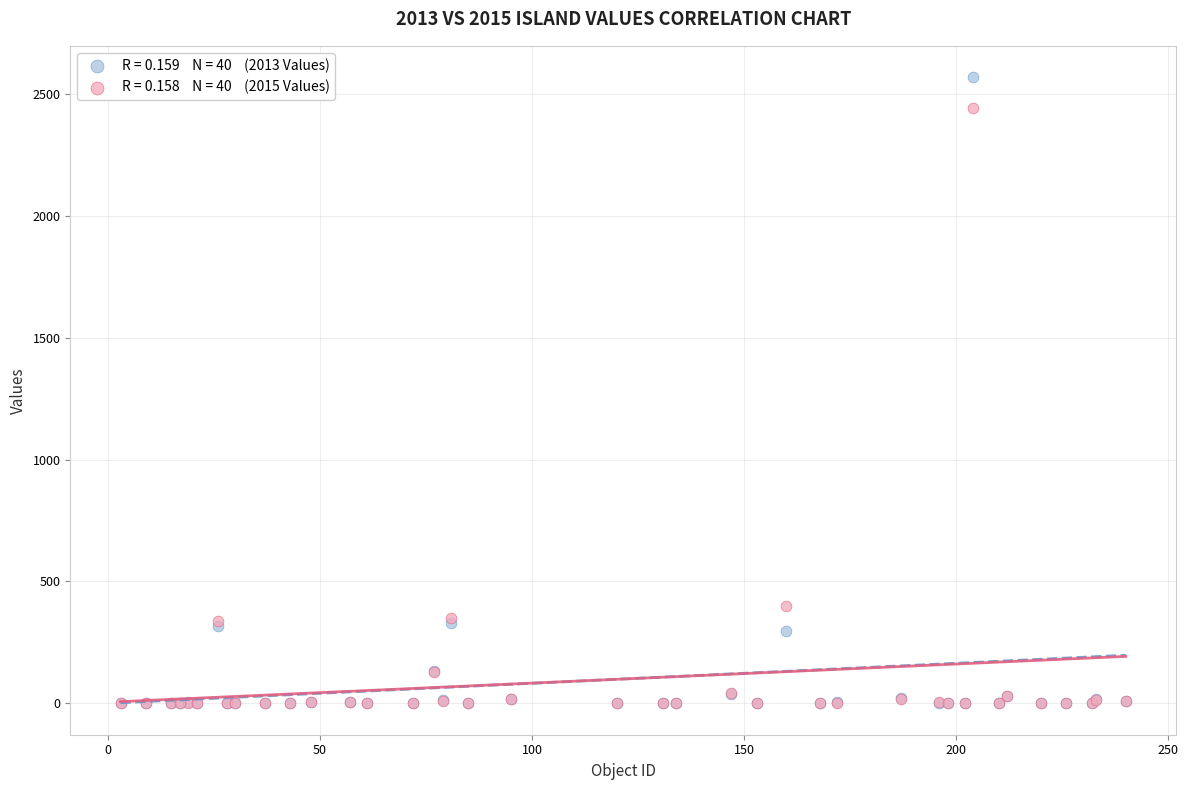

Across all series, what Y value is closest to 1284?

400